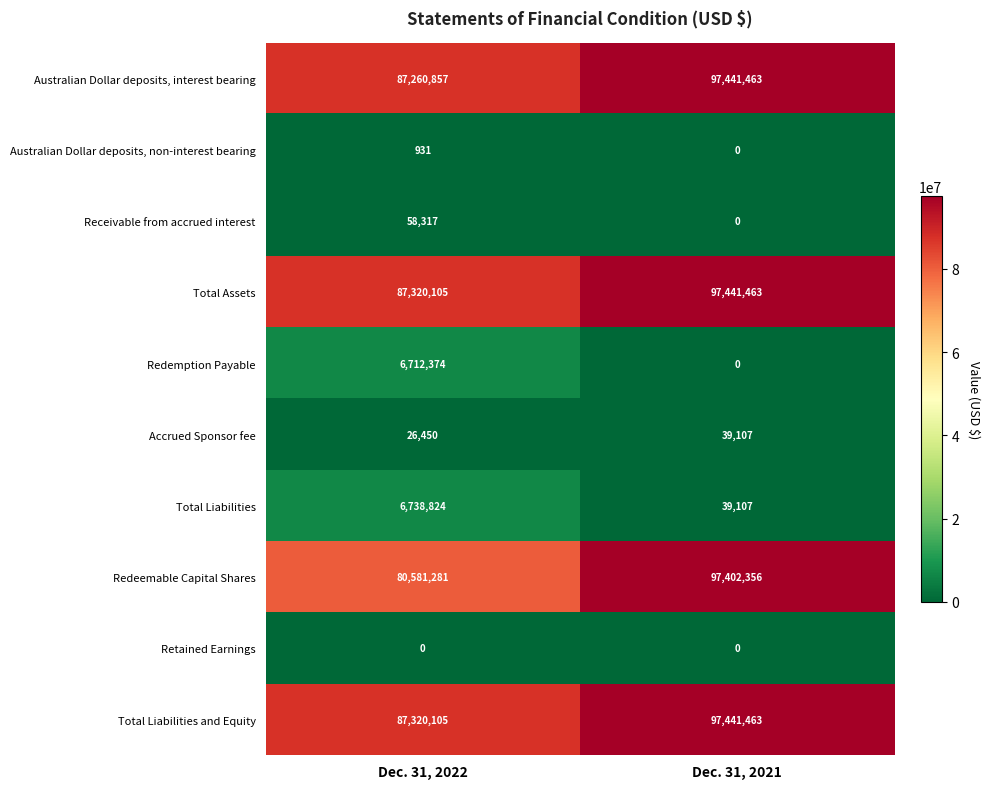

Reading left to right, extract all data points from this chart.

Australian Dollar deposits, interest bearing: Dec. 31, 2022=87260857	Dec. 31, 2021=97441463
Australian Dollar deposits, non-interest bearing: Dec. 31, 2022=931	Dec. 31, 2021=0
Receivable from accrued interest: Dec. 31, 2022=58317	Dec. 31, 2021=0
Total Assets: Dec. 31, 2022=87320105	Dec. 31, 2021=97441463
Redemption Payable: Dec. 31, 2022=6712374	Dec. 31, 2021=0
Accrued Sponsor fee: Dec. 31, 2022=26450	Dec. 31, 2021=39107
Total Liabilities: Dec. 31, 2022=6738824	Dec. 31, 2021=39107
Redeemable Capital Shares: Dec. 31, 2022=80581281	Dec. 31, 2021=97402356
Retained Earnings: Dec. 31, 2022=0	Dec. 31, 2021=0
Total Liabilities and Equity: Dec. 31, 2022=87320105	Dec. 31, 2021=97441463